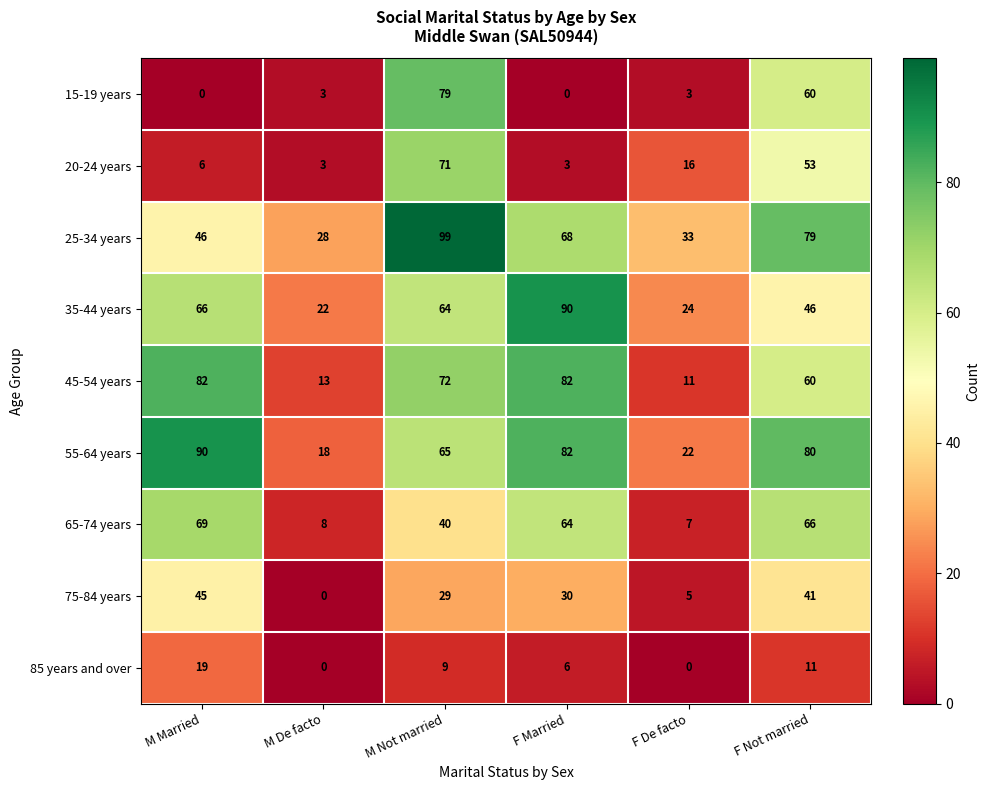

What is the greatest value displayed?

99